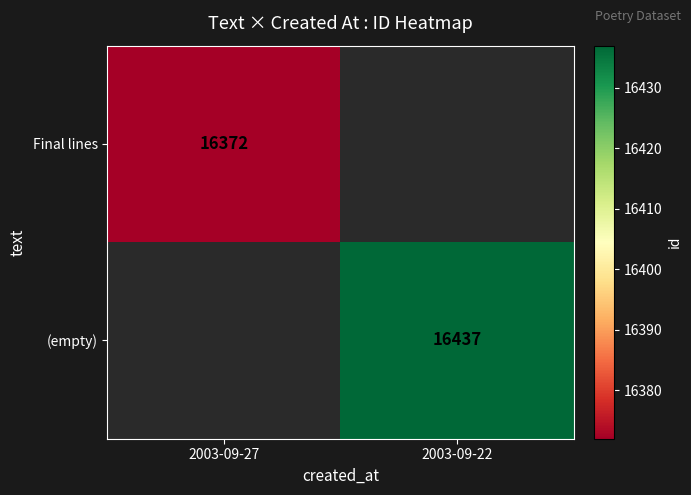

True or false: Final lines has a value of 5468 at 2003-09-27.

False